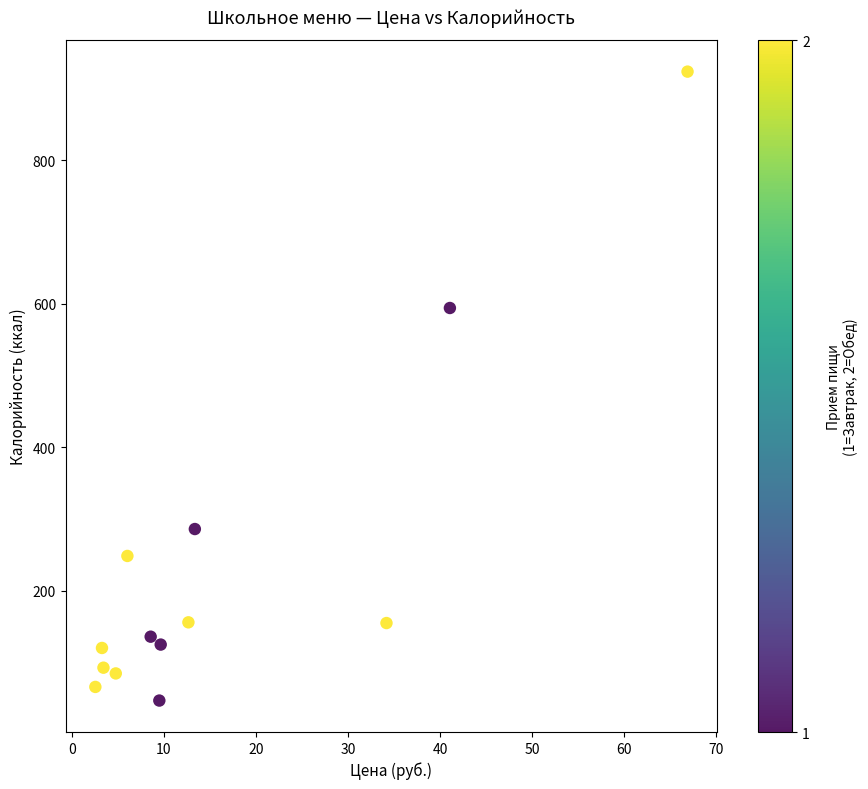

What Y value in the scatter plot is closest to 485?

594.0